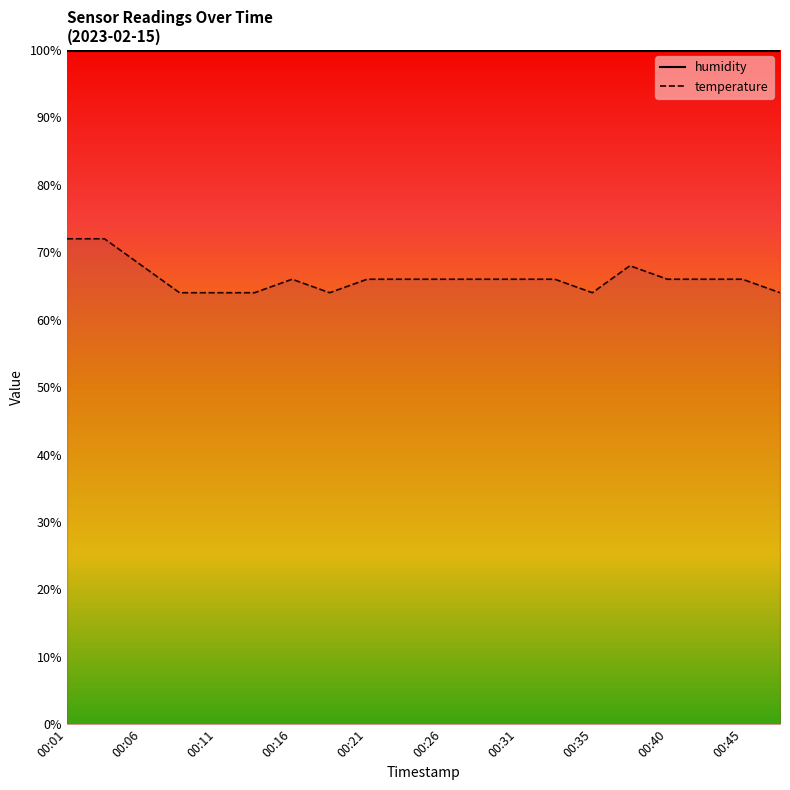

Rank the series by their maximum value, from lowest to highest.

temperature, humidity